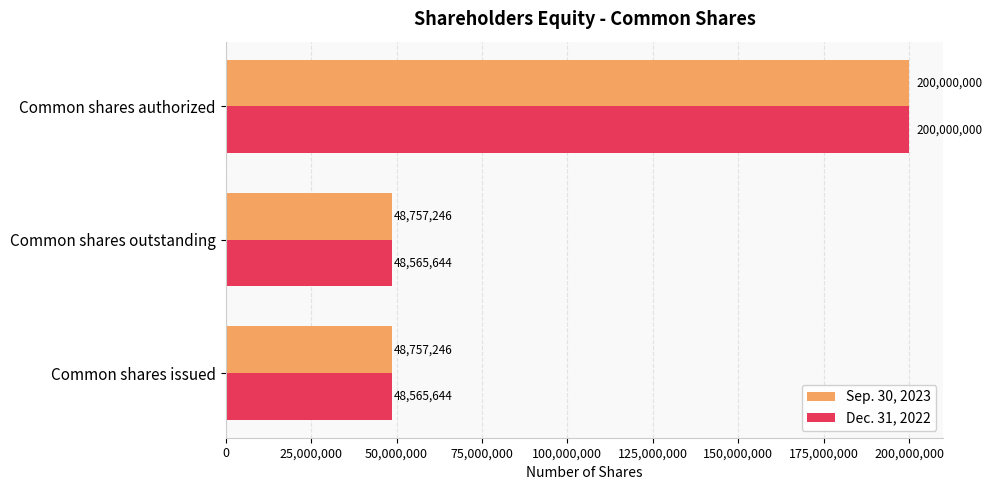

Rank the series by their average value, from lowest to highest.

Dec. 31, 2022, Sep. 30, 2023